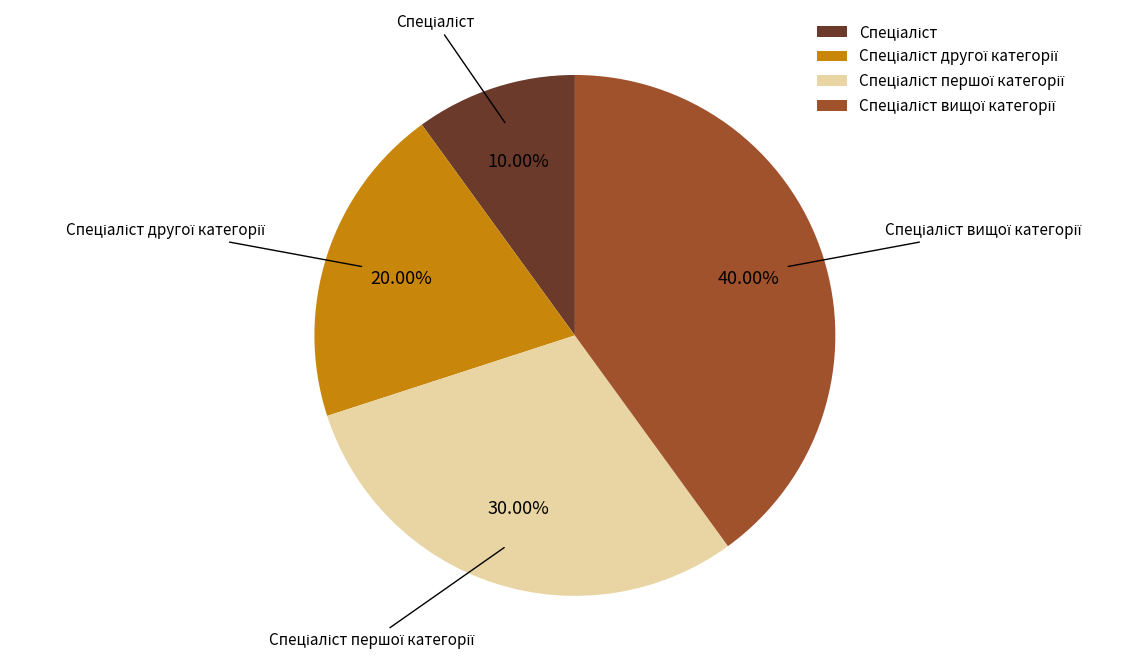

Count the number of slices in the pie.

4